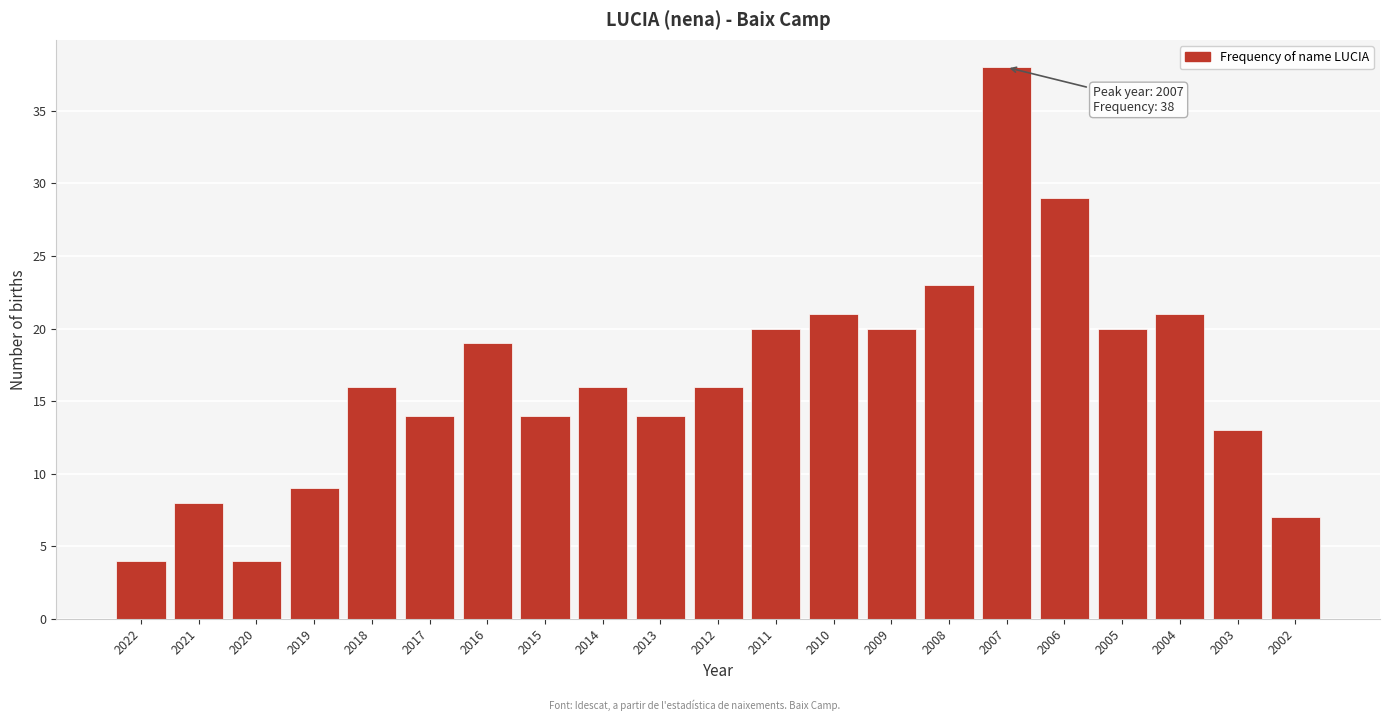

Reading left to right, transcribe all the data shown in this chart.

2022=4	2021=8	2020=4	2019=9	2018=16	2017=14	2016=19	2015=14	2014=16	2013=14	2012=16	2011=20	2010=21	2009=20	2008=23	2007=38	2006=29	2005=20	2004=21	2003=13	2002=7